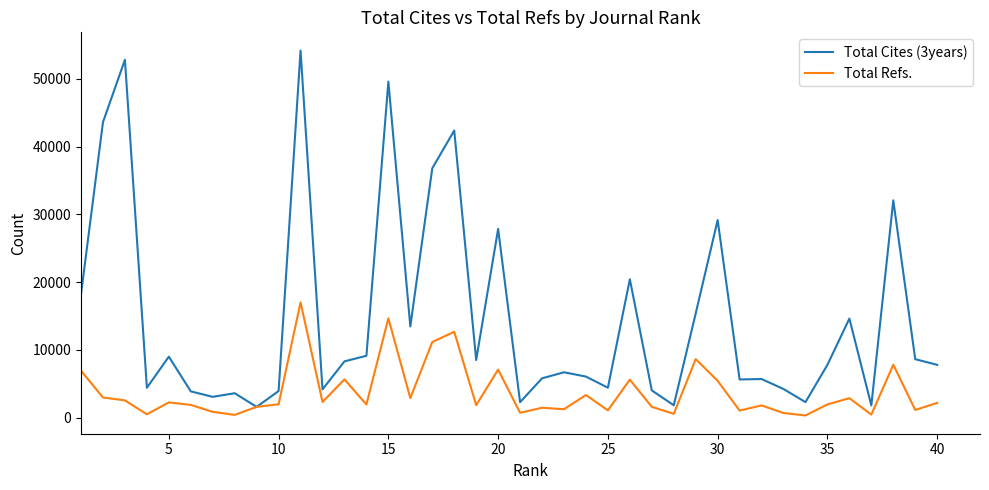

How many series are shown in this chart?

2